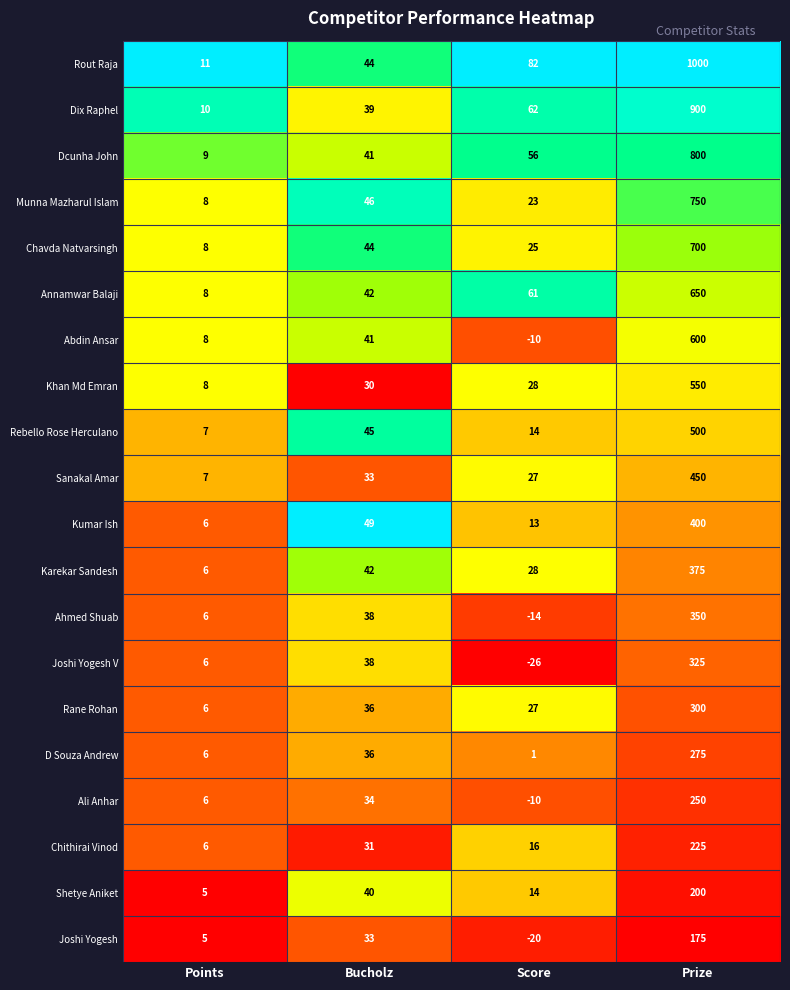

What is the difference between the maximum and minimum values in the Kumar Ish series?

394